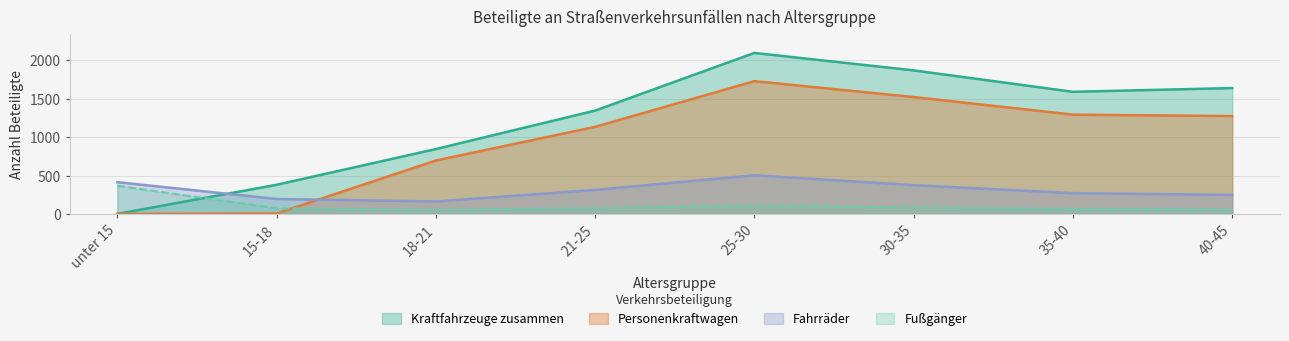

Between unter 15 and 30-35, which is larger?

30-35